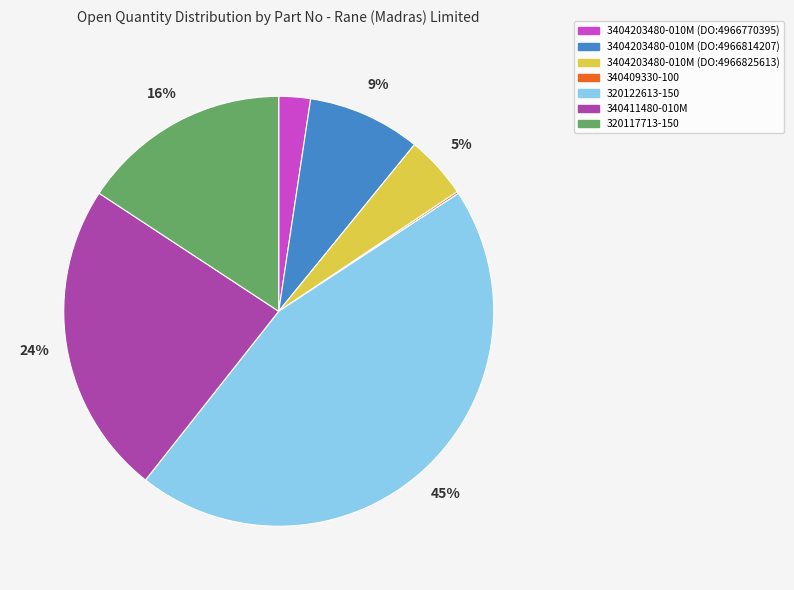

Is there a majority slice in this chart?

No